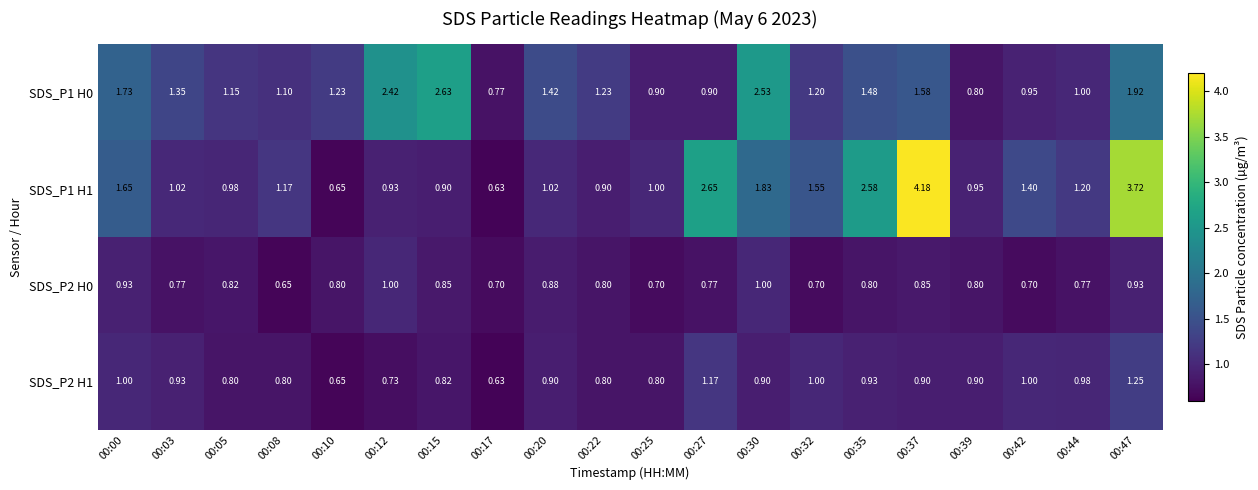

Which series has the largest total across all categories?

SDS_P1 H1